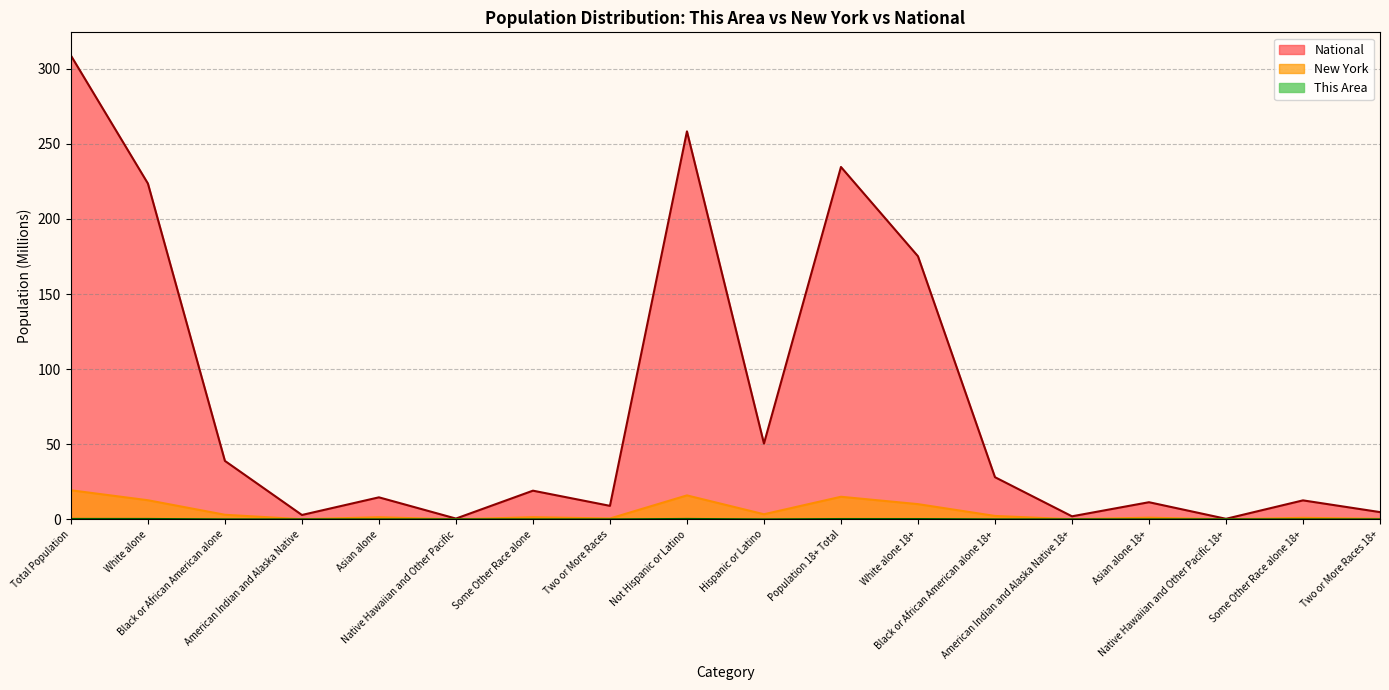

The value of This Area at Not Hispanic or Latino is 0.5. True or false?

False